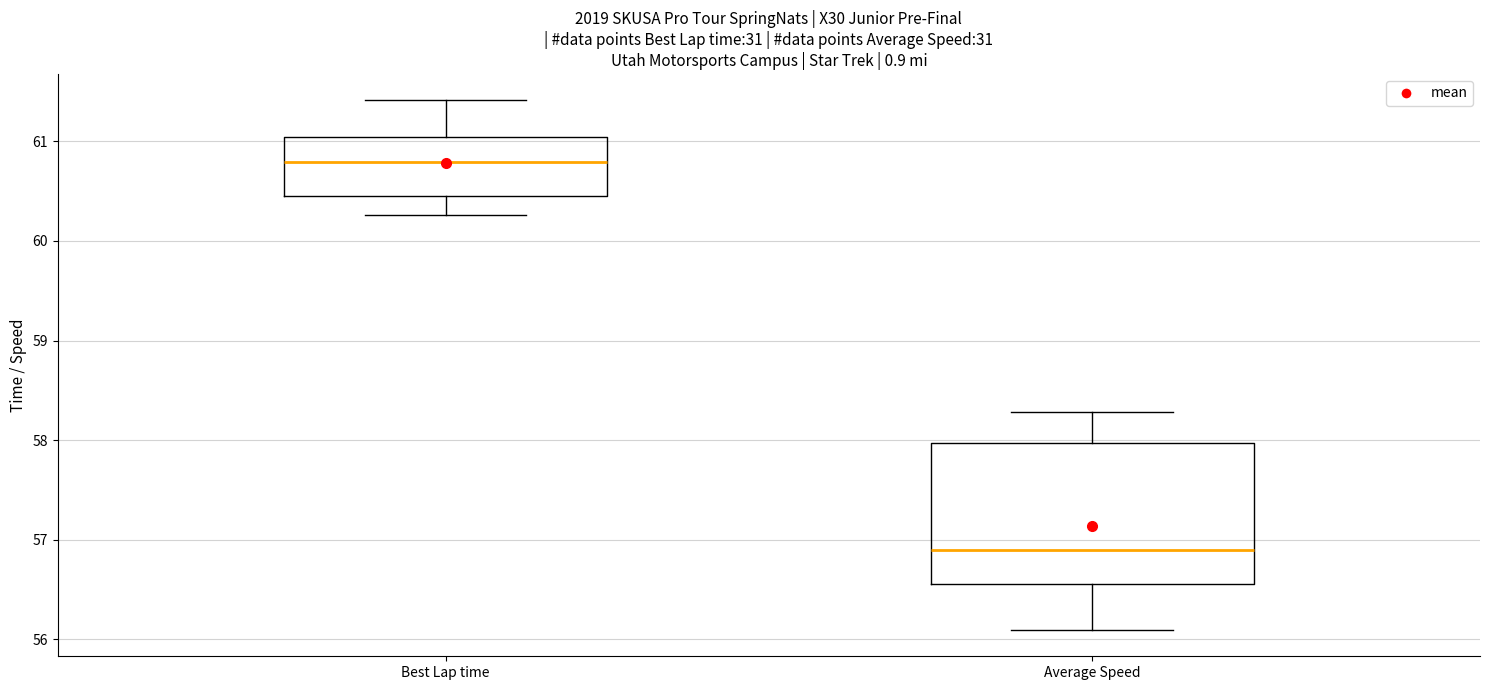

Which box has the highest median line?

Best Lap time